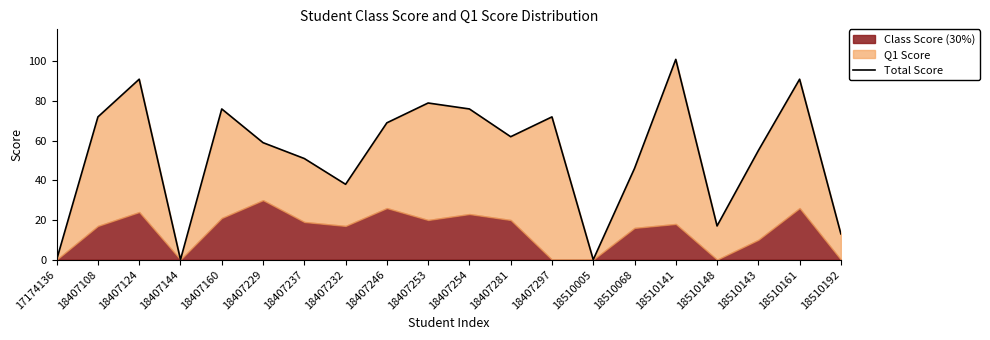

The chart shows a value of 0 at 17174136. True or false?

True